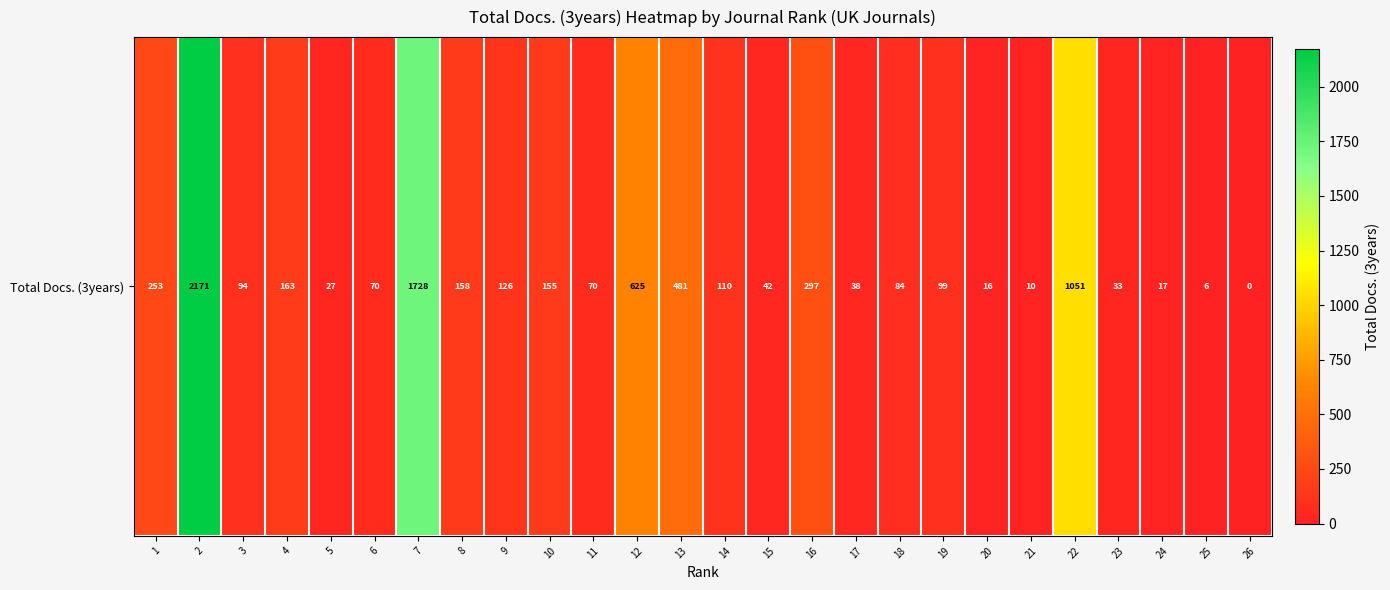

List the labels in order of value, smallest first.

26, 25, 21, 20, 24, 5, 23, 17, 15, 6, 11, 18, 3, 19, 14, 9, 10, 8, 4, 1, 16, 13, 12, 22, 7, 2